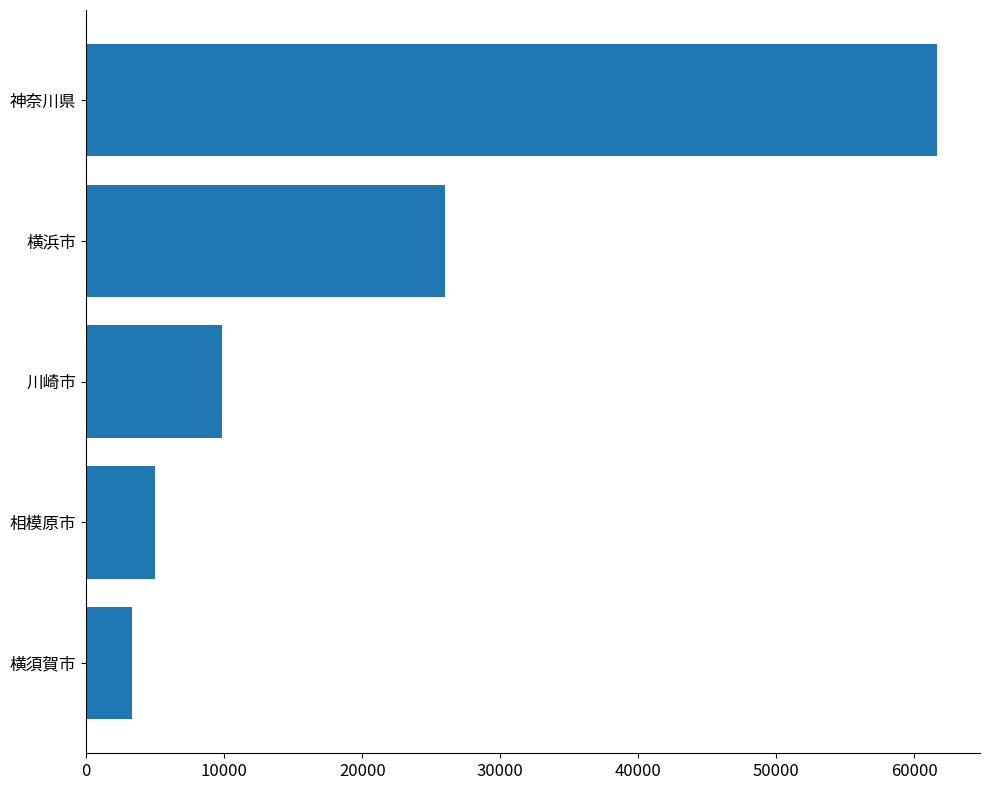

Where is the data nearest to the value 32503?

横浜市